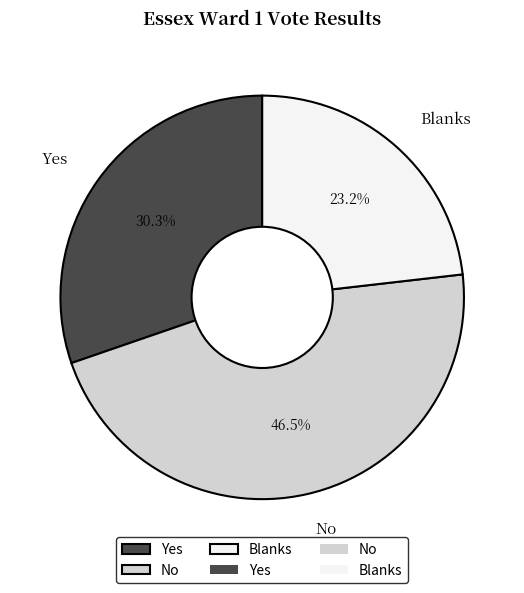

Is there a majority slice in this chart?

No